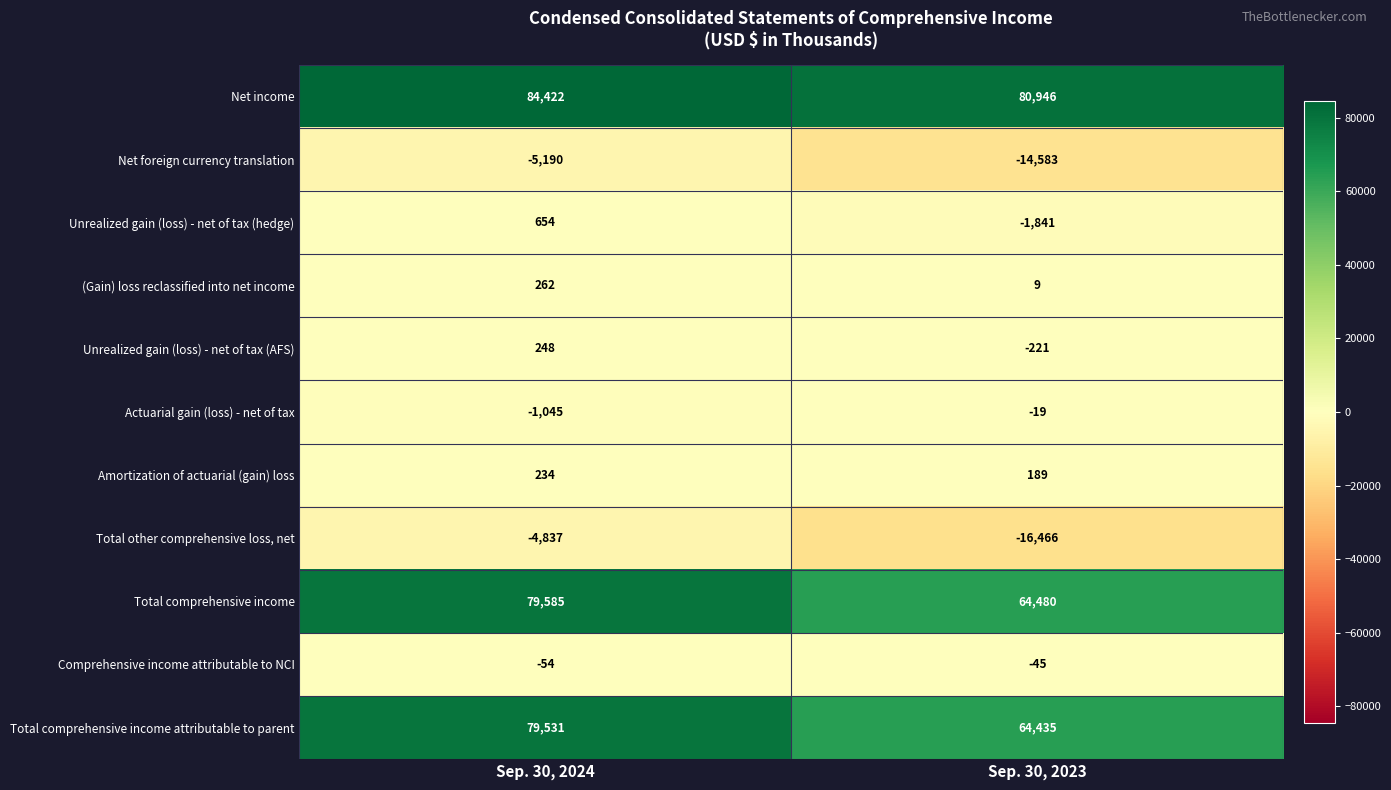

What value does the Comprehensive income attributable to NCI series have at Sep. 30, 2024?

-54